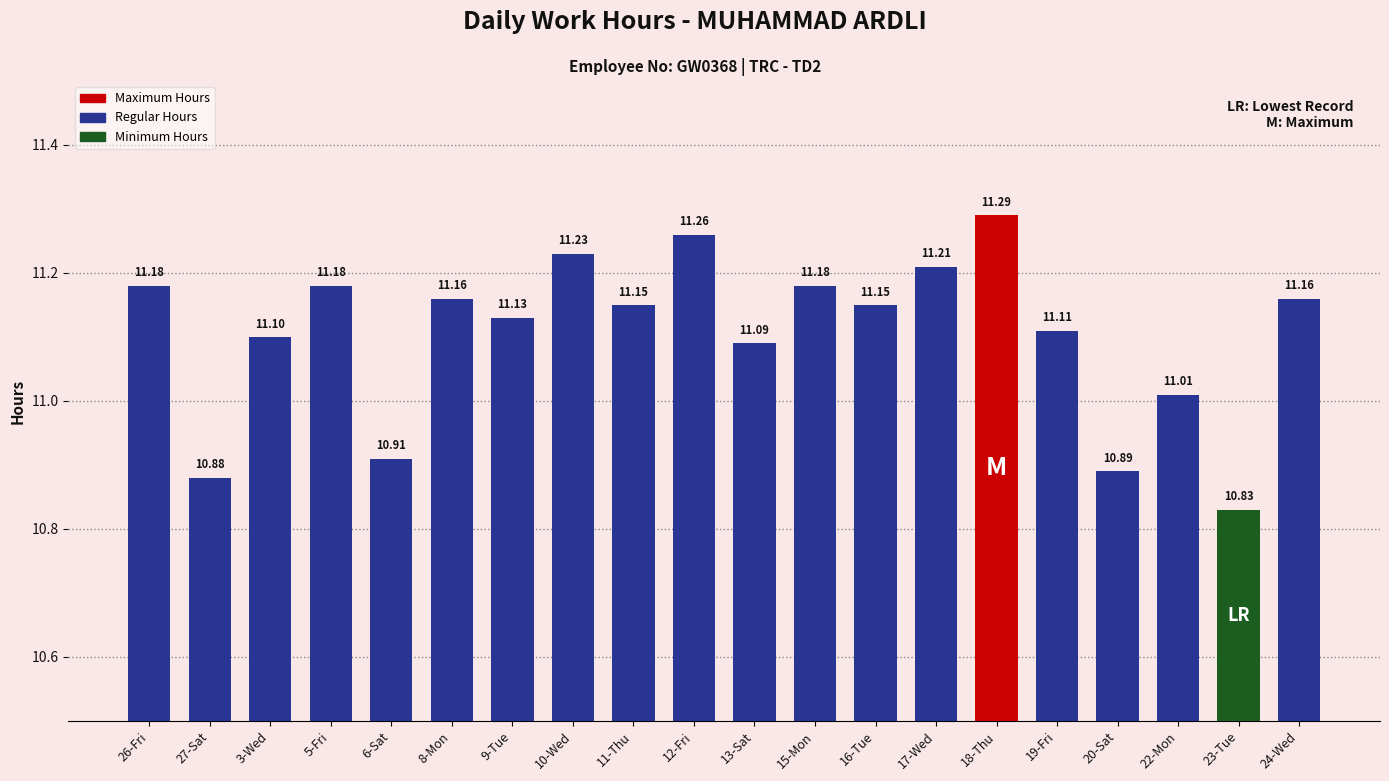

What is the change in value from 3-Wed to 18-Thu?

+0.2